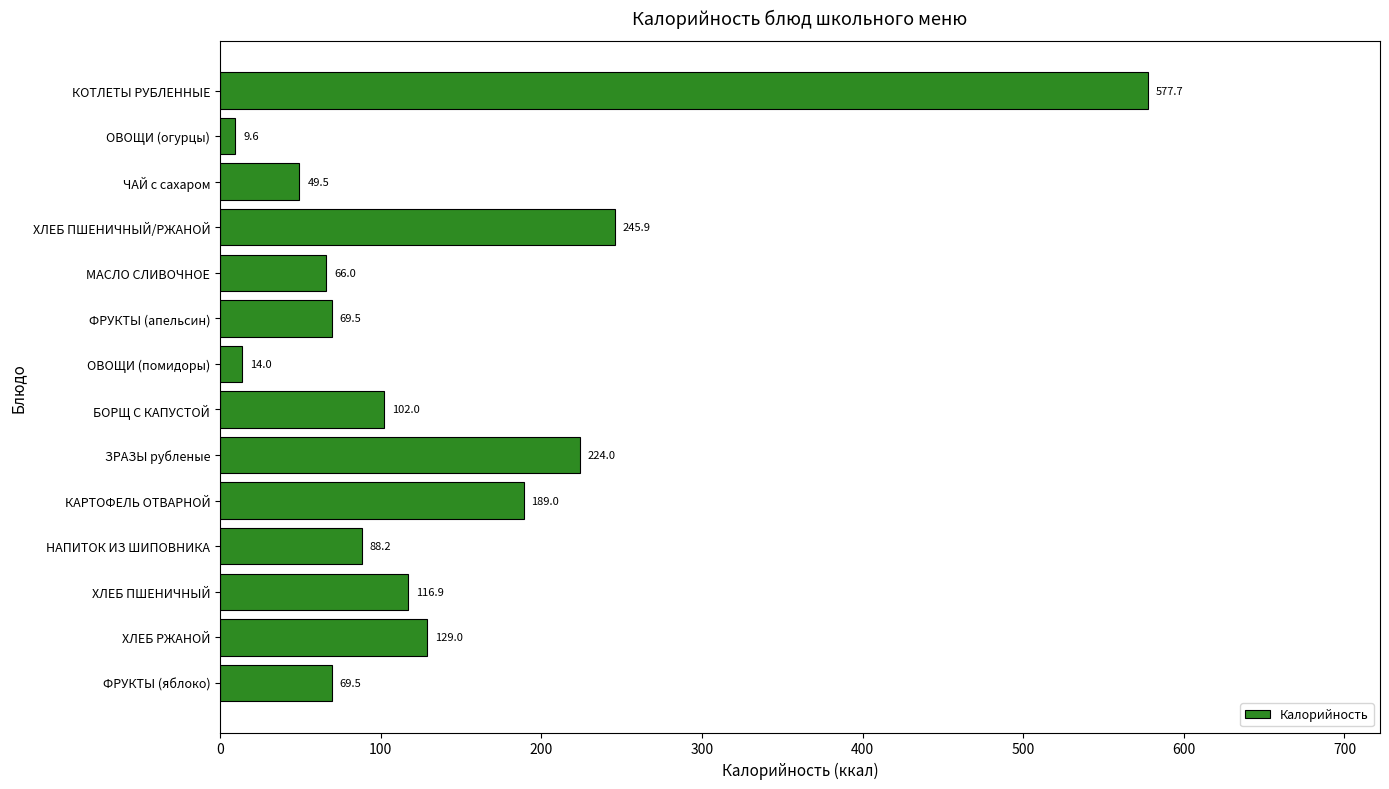

What position from the bottom is ФРУКТЫ (яблоко)?

1